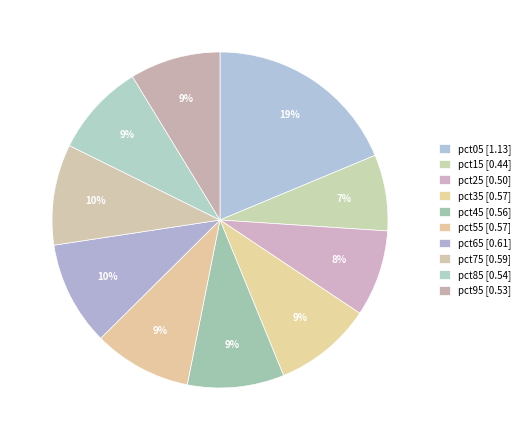

To the nearest percent, what is the difference between the pct45 and pct05 slice percentages?

9%